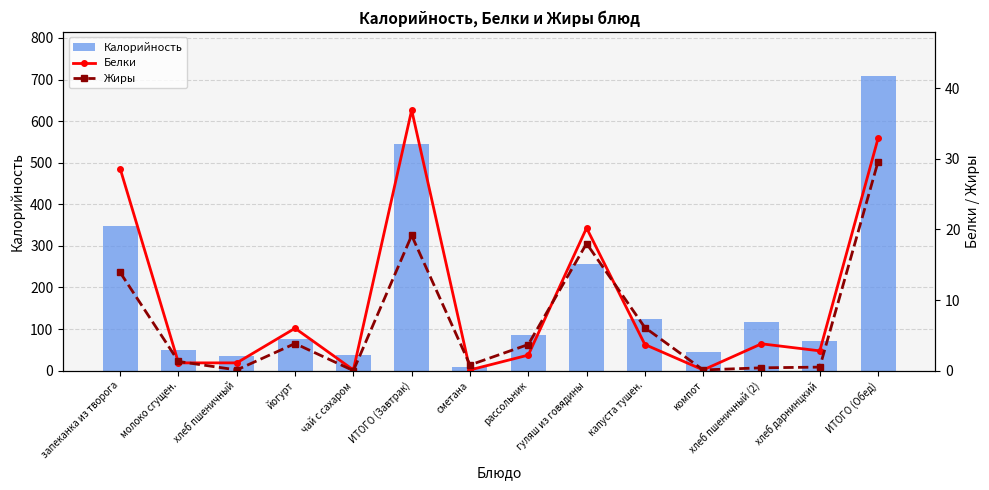

Is the value of Белки at гуляш из говядины greater than the value of Калорийность at компот?

No